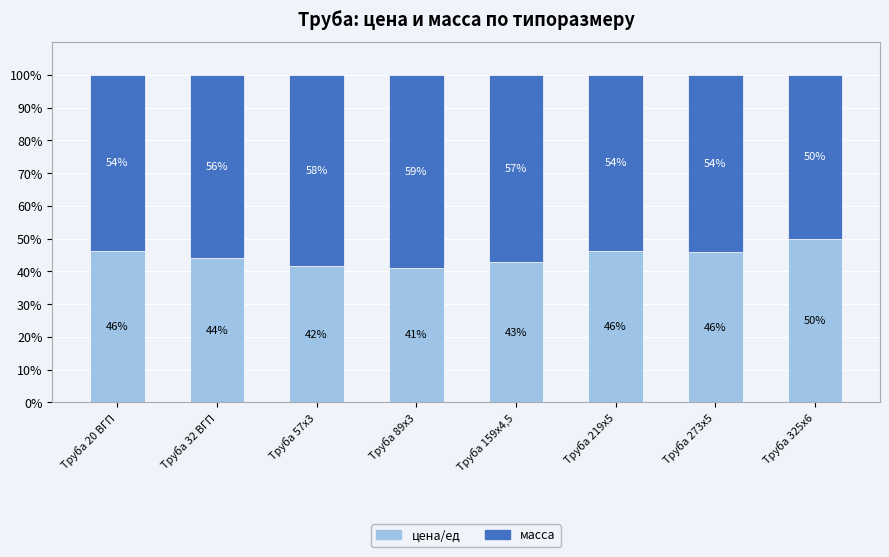

What is the total value across all series at Труба 273х5?

100.0